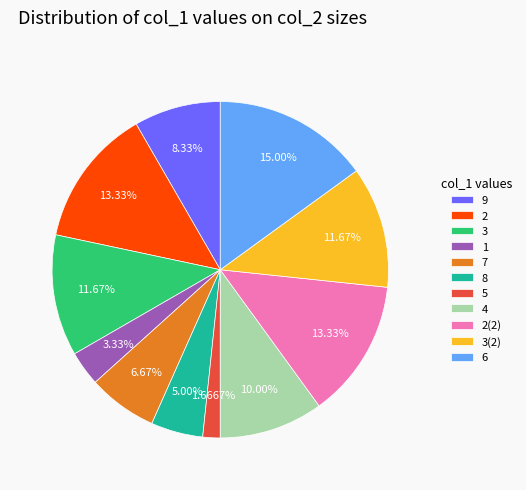

Between 5 and 6, which is larger?

6